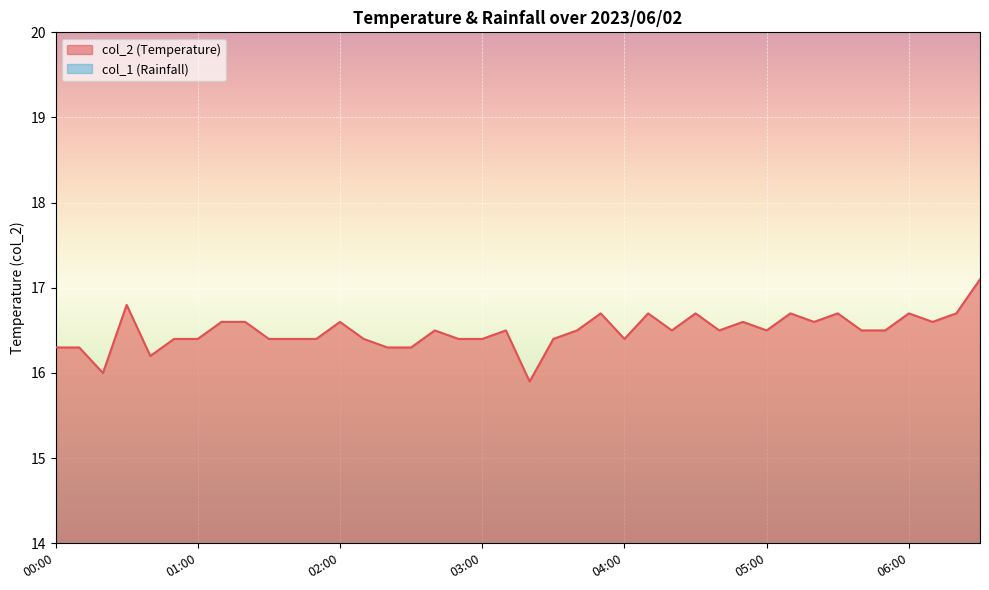

Is it true that the value at 04:40 is 16.5?

True